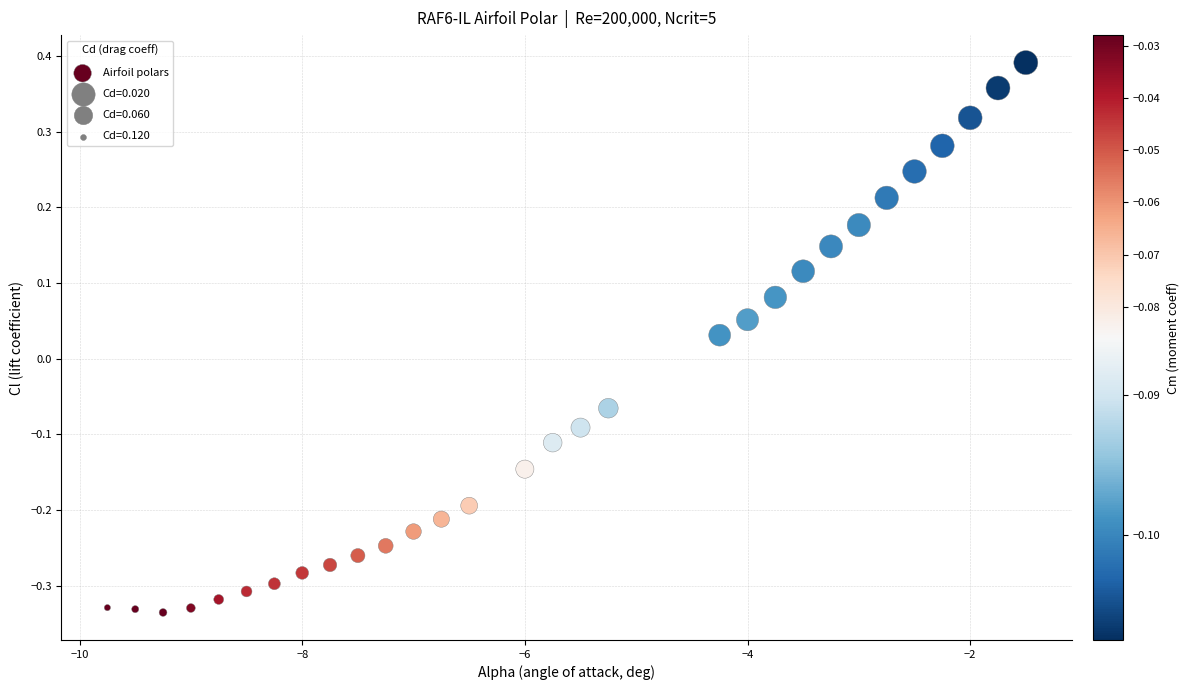

What is the range of X values (max minus min)?

8.2